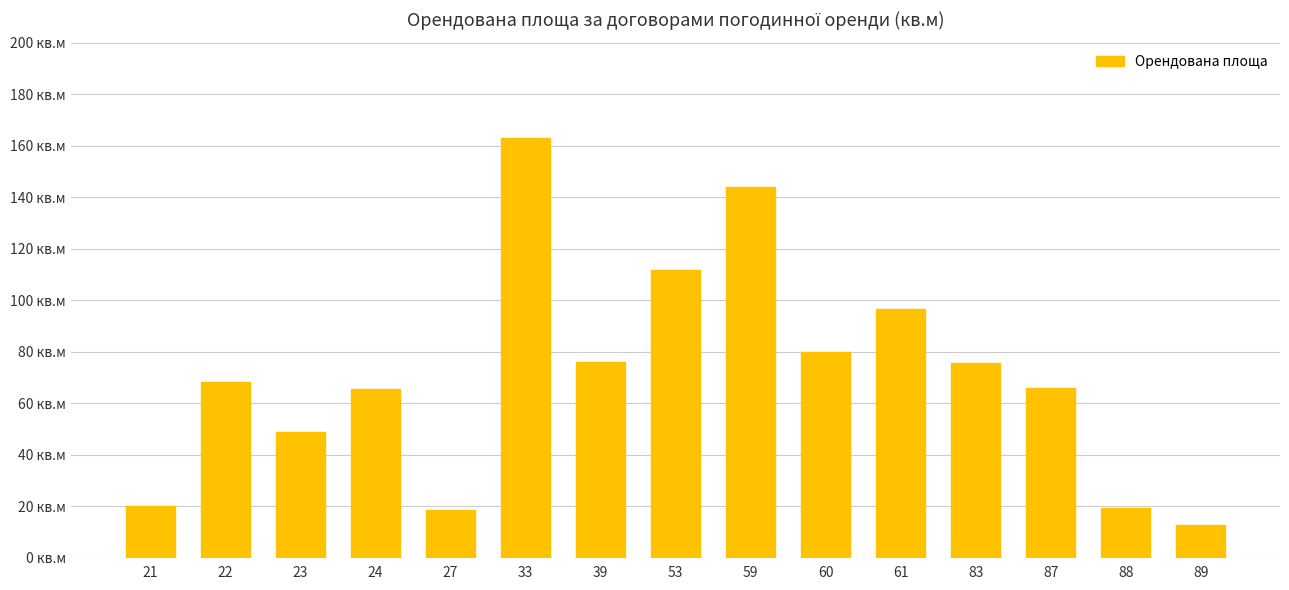

Does the chart contain any negative values?

No